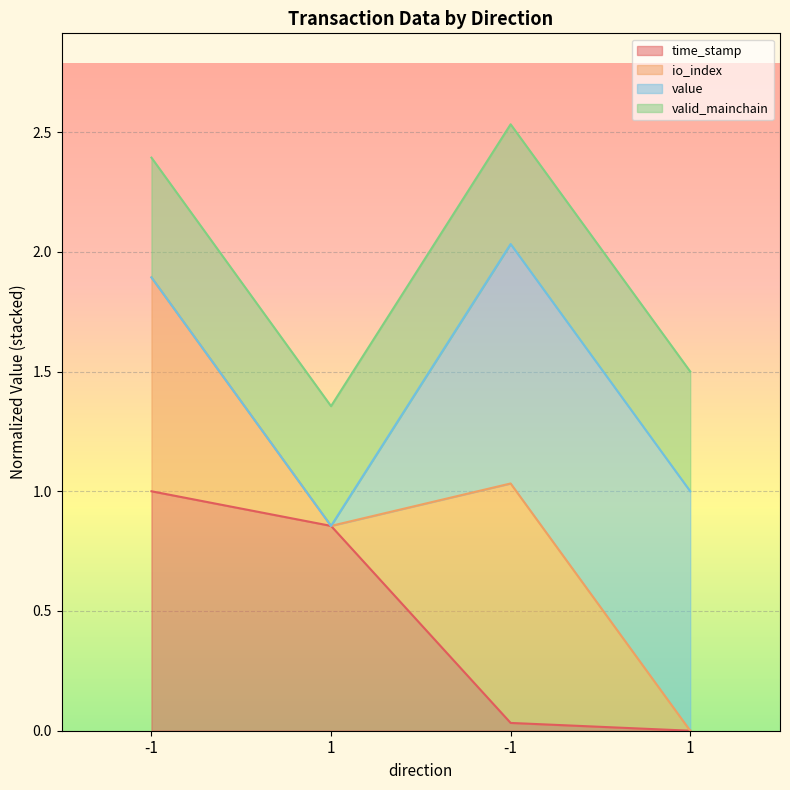

What are all the series names shown in the legend?

time_stamp, io_index, value, valid_mainchain